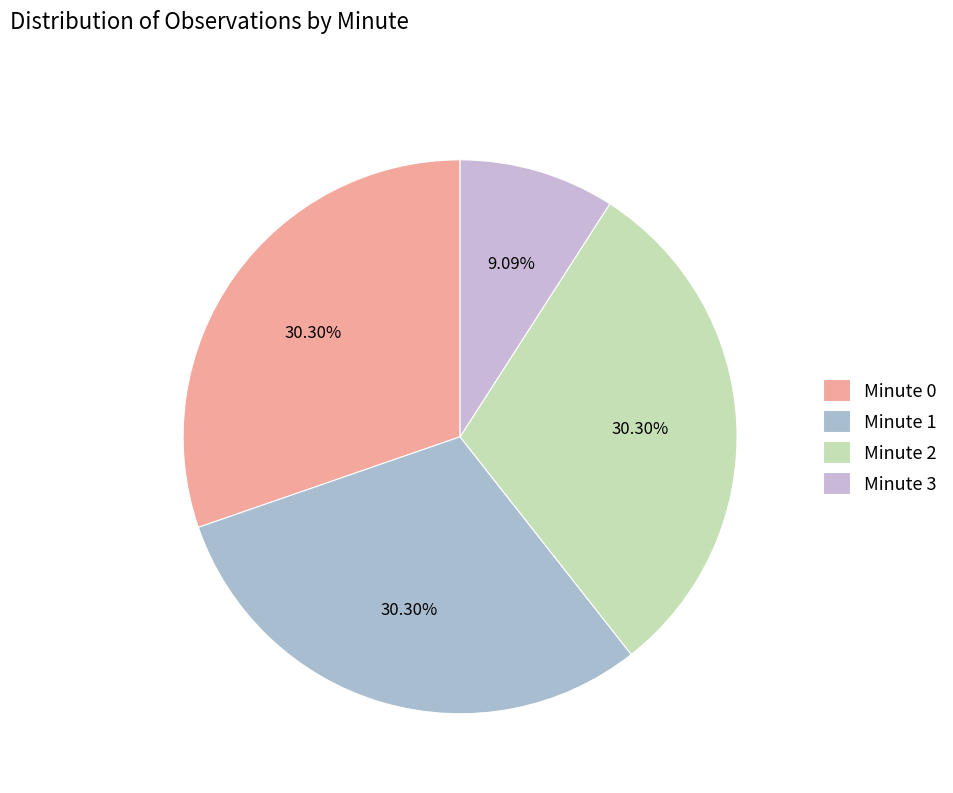

What percentage is the Minute 0 slice, to the nearest percent?

30%